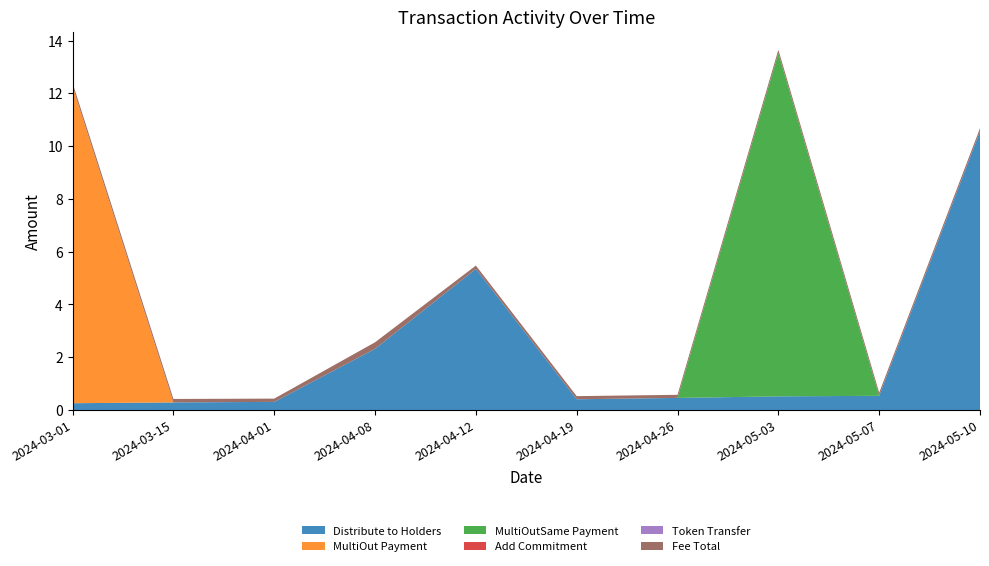

Reading left to right, transcribe all the data shown in this chart.

Distribute to Holders: 0.3	0.3	0.3	2.3	5.3	0.4	0.5	0.5	0.5	10.6
MultiOut Payment: 12.0	0.0	0.0	0.0	0.0	0.0	0.0	0.0	0.0	0.0
MultiOutSame Payment: 0.0	0.0	0.0	0.0	0.0	0.0	0.0	13.0	0.0	0.0
Add Commitment: 0.0	0.0	0.0	0.0	0.0	0.0	0.0	0.0	0.0	0.0
Token Transfer: 0.0	0.0	0.0	0.0	0.0	0.0	0.0	0.0	0.0	0.0
Fee Total: 0.1	0.1	0.1	0.2	0.1	0.1	0.1	0.1	0.1	0.1